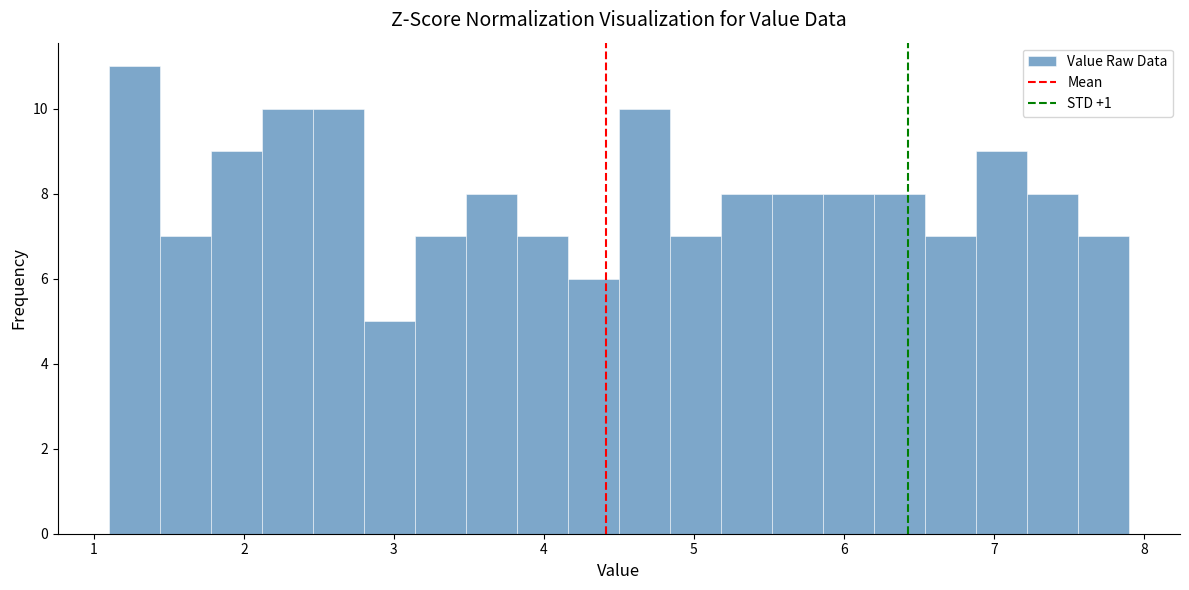

Around what value on the x-axis is the tallest bar? Give the approximate position of its centre, as read against the axis.

1.3